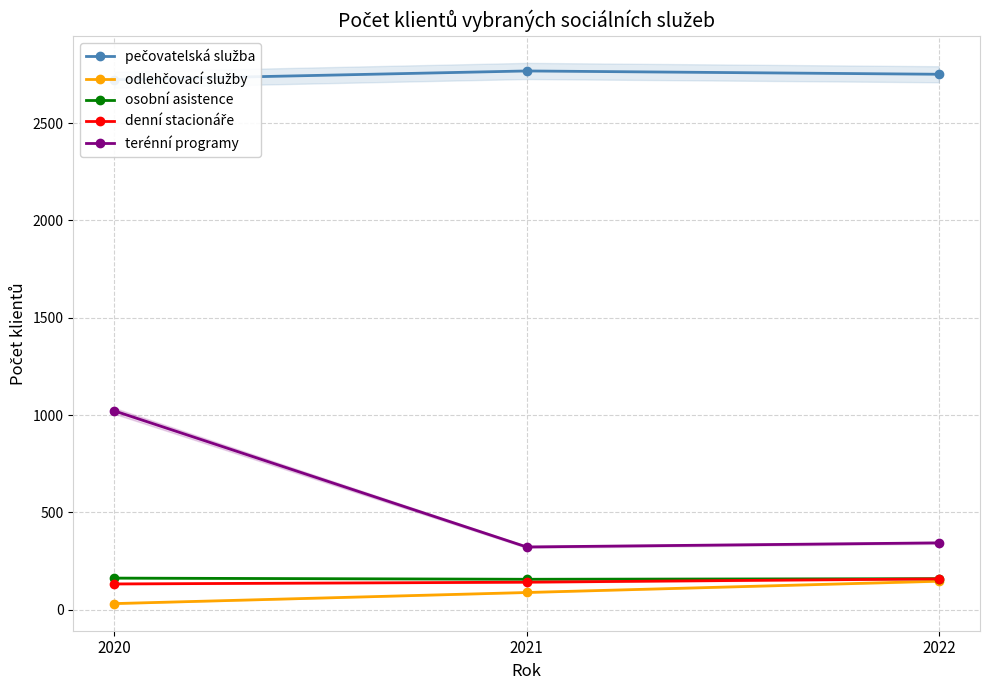

Which series has the largest total across all categories?

pečovatelská služba